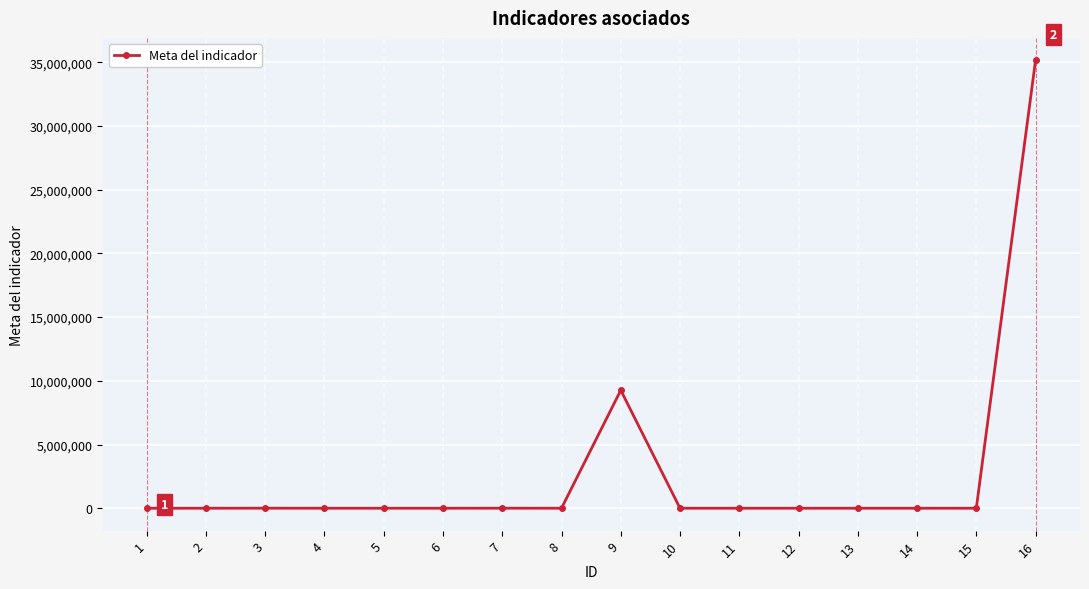

Is this an area chart (filled region under the line)?

No